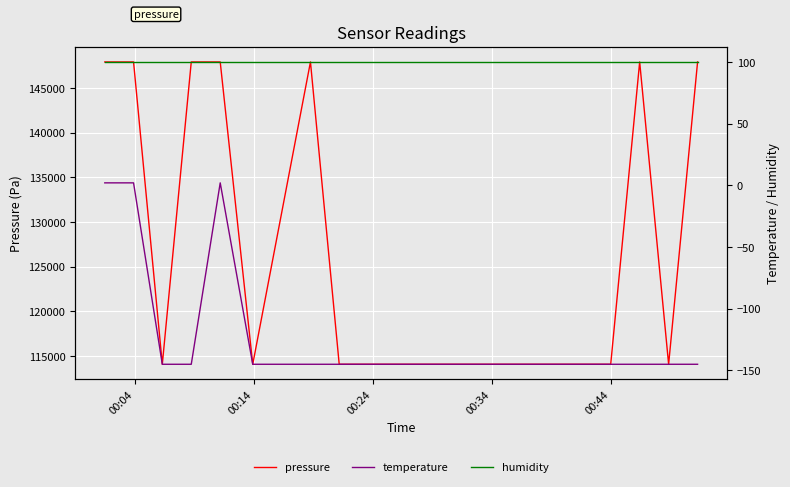

True or false: pressure and temperature cross at least once.

False